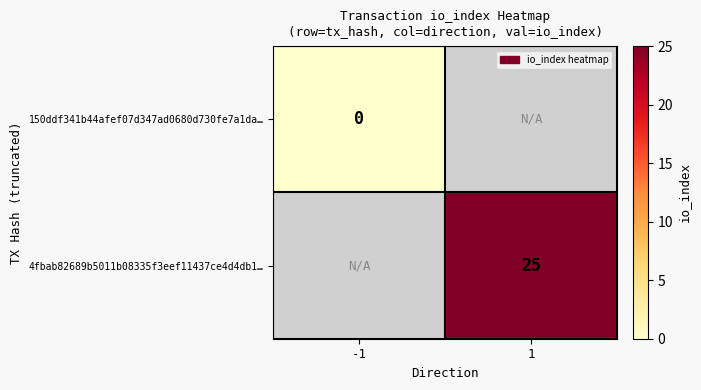

How many data points does each series have?

2